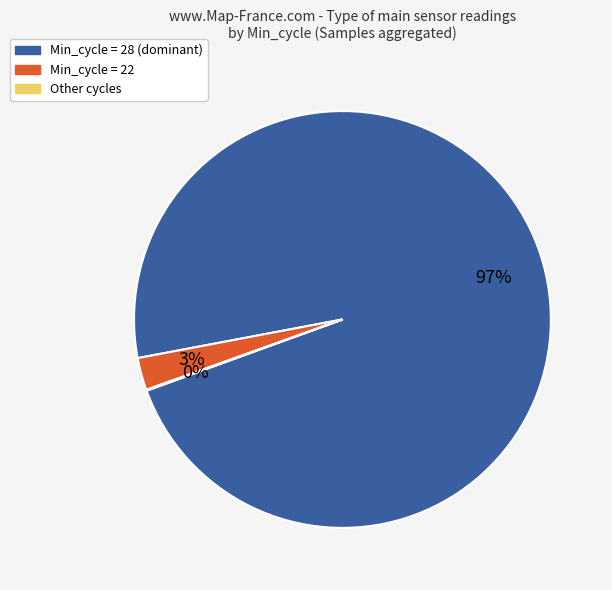

Does any single category account for the majority?

Yes